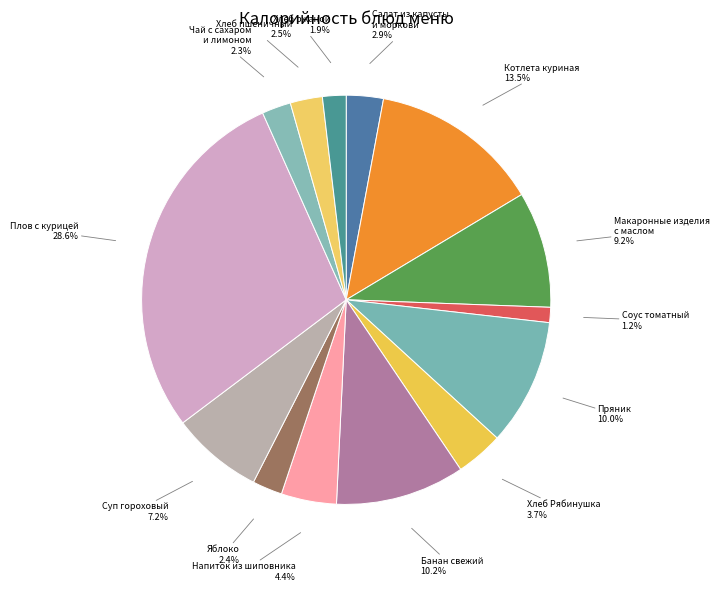

To the nearest percent, what is the difference between the largest and smallest slice percentages?

27%